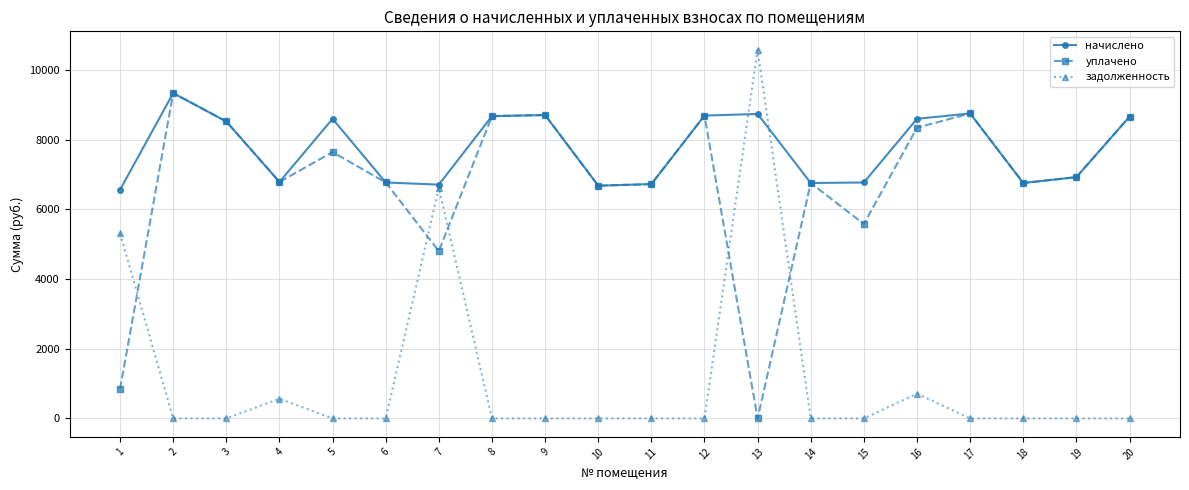

What is the average value of the задолженность series?

1189.5